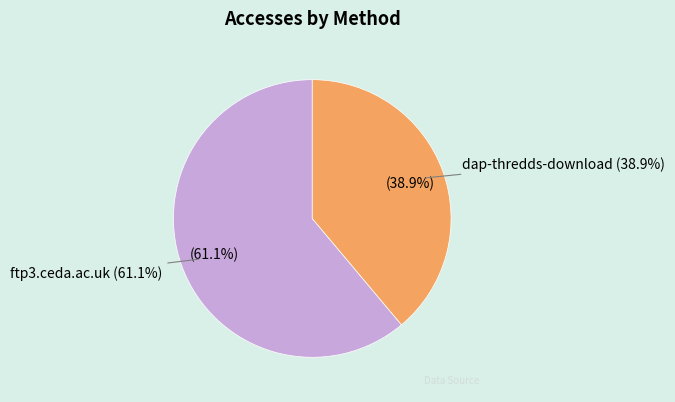

Is there a majority slice in this chart?

Yes